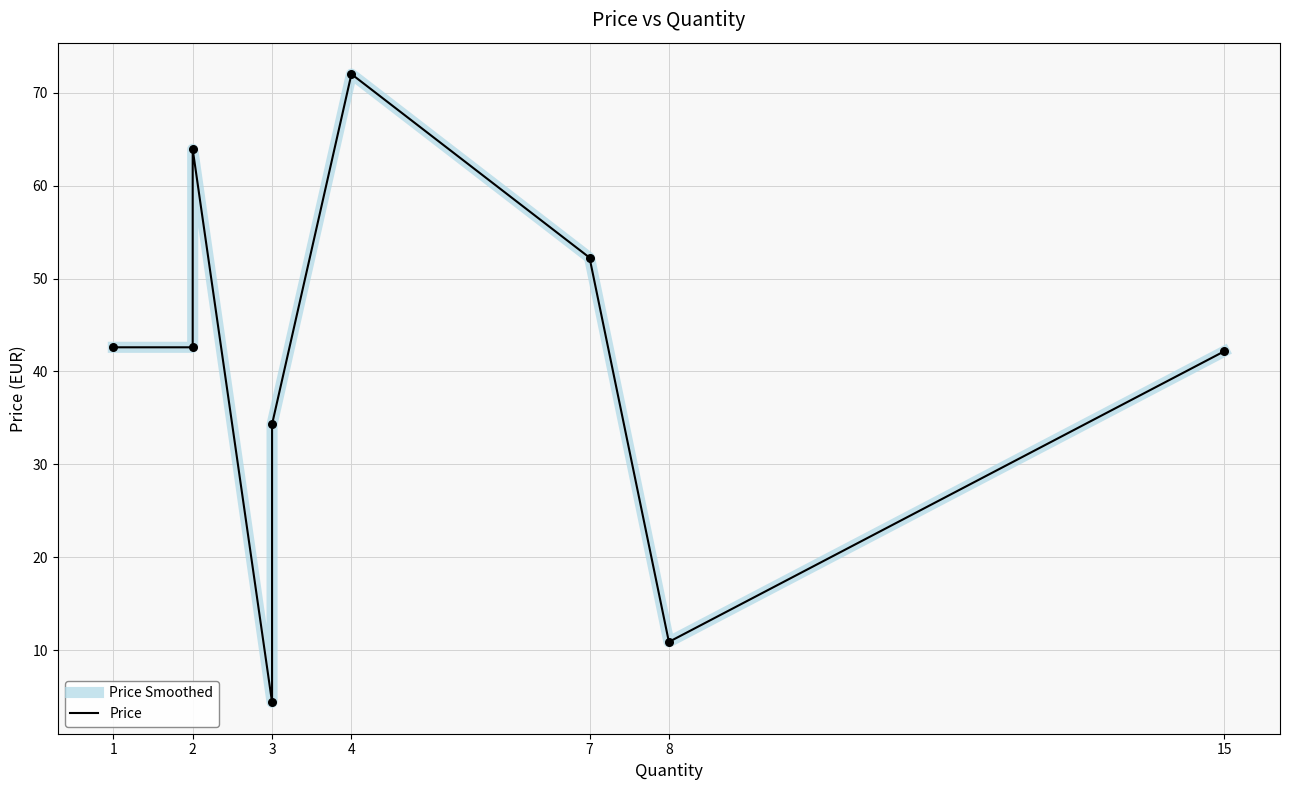

Which series has the widest spread of Y values?

Price Smoothed